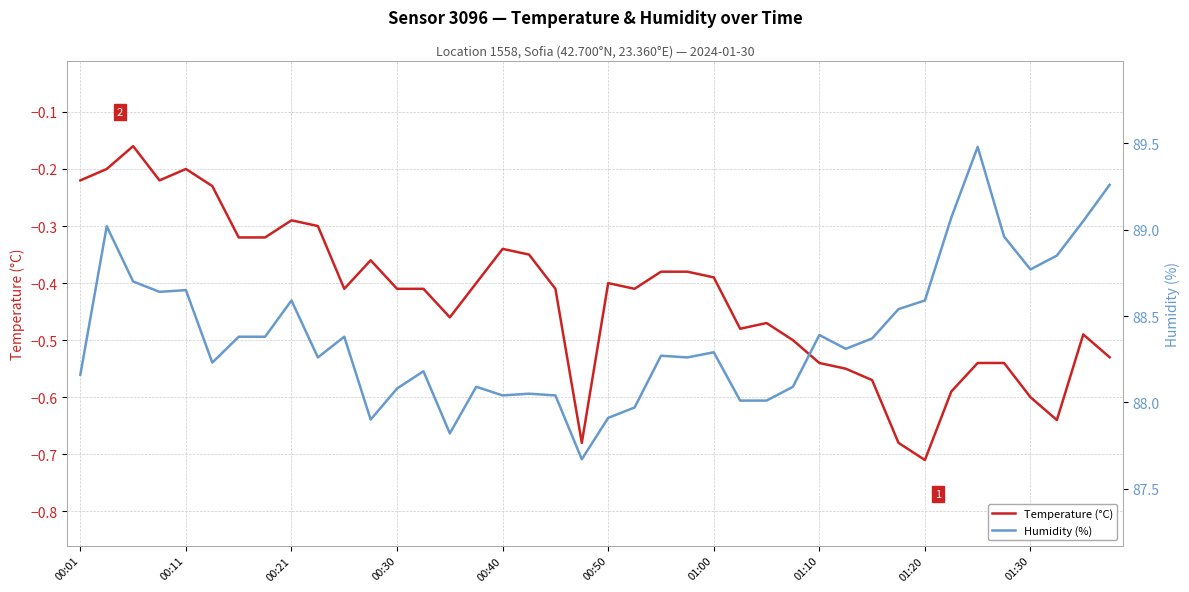

The Temperature (°C) series shows -0.7 at 00:30. True or false?

False